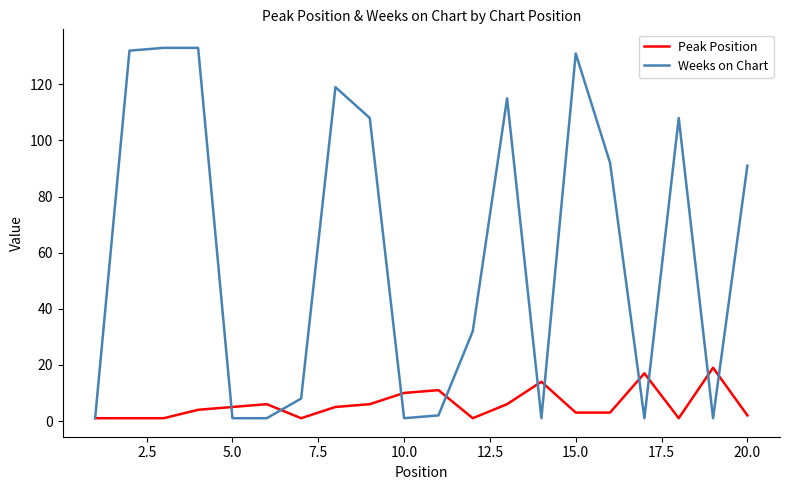

Which series has the largest range (max minus min)?

Weeks on Chart